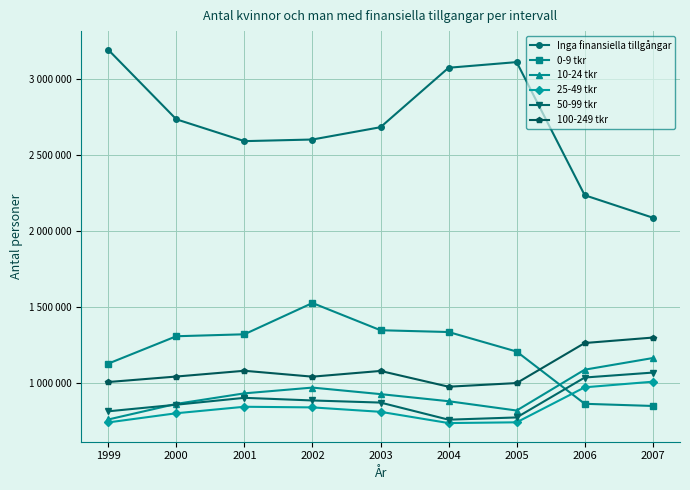

At which label does 50-99 tkr first exceed 870022?

2001